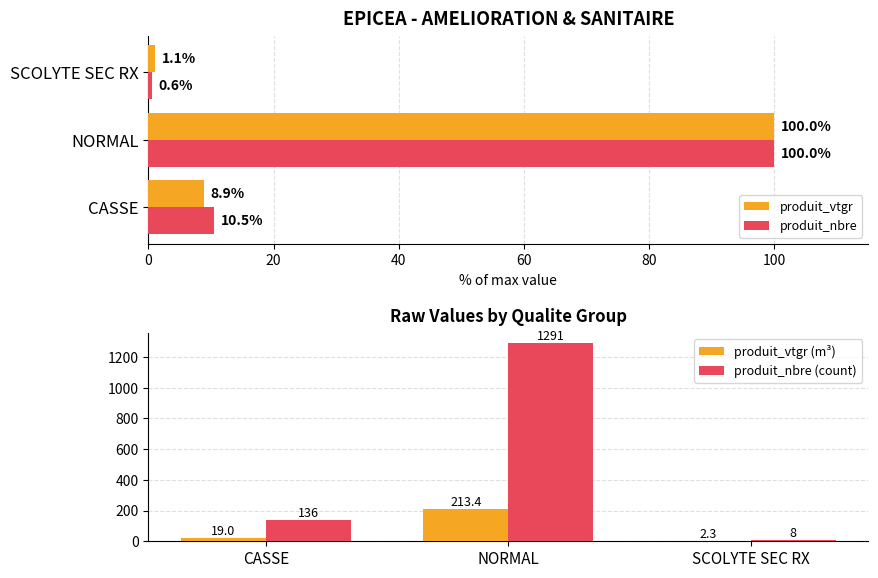

Reading left to right, extract all data points from this chart.

produit_vtgr: 8.9	100.0	1.1
produit_nbre: 10.5	100.0	0.6
produit_vtgr (m³): 19.0	213.4	2.3
produit_nbre (count): 136.0	1291.0	8.0